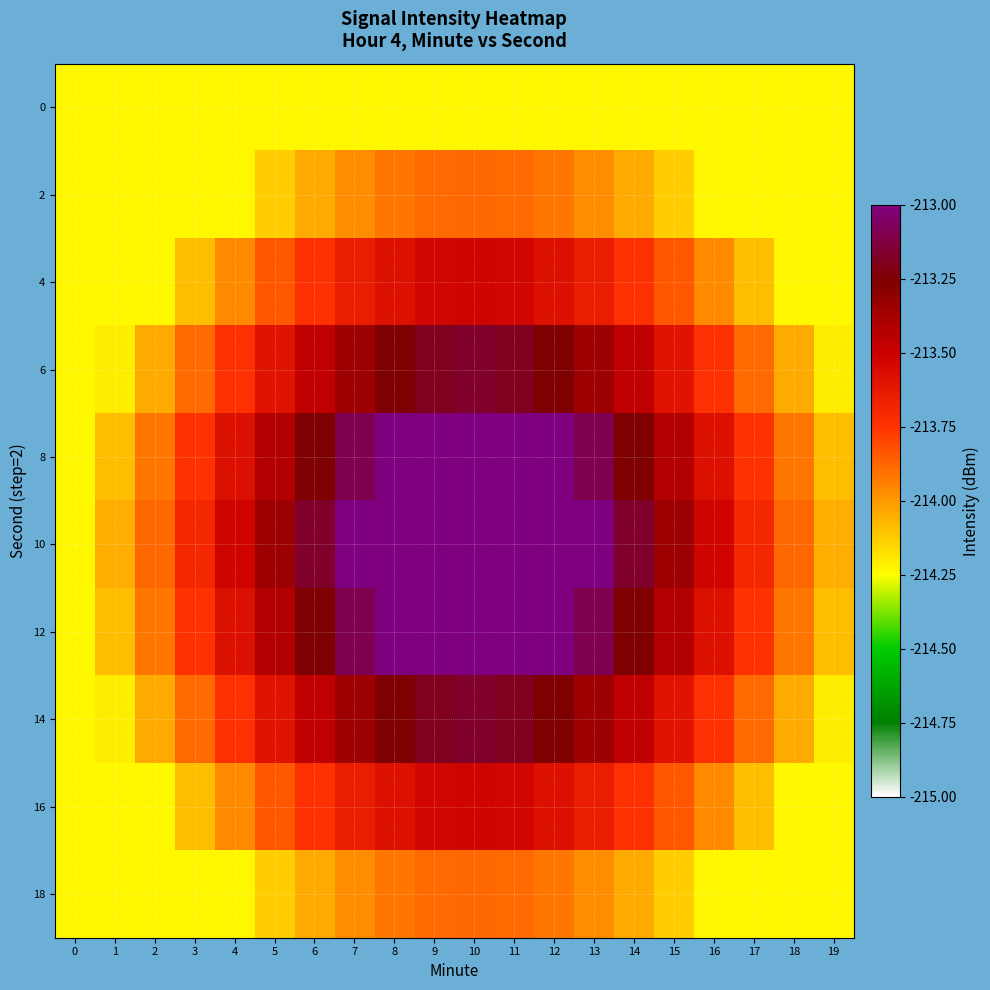

Reading right to left, what are all the values shown in this chart?

0: 19=-214.2	18=-214.2	17=-214.2	16=-214.2	15=-214.2	14=-214.2	13=-214.2	12=-214.2	11=-214.2	10=-214.2	9=-214.2	8=-214.2	7=-214.2	6=-214.2	5=-214.2	4=-214.2	3=-214.2	2=-214.2	1=-214.2	0=-214.2
2: 19=-214.2	18=-214.2	17=-214.2	16=-214.2	15=-214.1	14=-214.0	13=-214.0	12=-213.9	11=-213.9	10=-213.9	9=-213.9	8=-213.9	7=-214.0	6=-214.0	5=-214.1	4=-214.2	3=-214.2	2=-214.2	1=-214.2	0=-214.2
4: 19=-214.2	18=-214.2	17=-214.1	16=-214.0	15=-213.8	14=-213.7	13=-213.6	12=-213.6	11=-213.5	10=-213.5	9=-213.5	8=-213.6	7=-213.6	6=-213.7	5=-213.8	4=-214.0	3=-214.1	2=-214.2	1=-214.2	0=-214.2
6: 19=-214.2	18=-214.0	17=-213.9	16=-213.7	15=-213.6	14=-213.5	13=-213.3	12=-213.3	11=-213.2	10=-213.2	9=-213.2	8=-213.3	7=-213.3	6=-213.5	5=-213.6	4=-213.7	3=-213.9	2=-214.0	1=-214.2	0=-214.2
8: 19=-214.1	18=-213.9	17=-213.7	16=-213.6	15=-213.4	14=-213.3	13=-213.1	12=-213.0	11=-212.9	10=-212.8	9=-212.9	8=-213.0	7=-213.1	6=-213.3	5=-213.4	4=-213.6	3=-213.7	2=-213.9	1=-214.1	0=-214.2
10: 19=-214.1	18=-213.9	17=-213.7	16=-213.5	15=-213.3	14=-213.2	13=-213.0	12=-212.8	11=-212.6	10=-212.5	9=-212.6	8=-212.8	7=-213.0	6=-213.2	5=-213.3	4=-213.5	3=-213.7	2=-213.9	1=-214.1	0=-214.2
12: 19=-214.1	18=-213.9	17=-213.7	16=-213.6	15=-213.4	14=-213.3	13=-213.1	12=-213.0	11=-212.9	10=-212.8	9=-212.9	8=-213.0	7=-213.1	6=-213.3	5=-213.4	4=-213.6	3=-213.7	2=-213.9	1=-214.1	0=-214.2
14: 19=-214.2	18=-214.0	17=-213.9	16=-213.7	15=-213.6	14=-213.5	13=-213.3	12=-213.3	11=-213.2	10=-213.2	9=-213.2	8=-213.3	7=-213.3	6=-213.5	5=-213.6	4=-213.7	3=-213.9	2=-214.0	1=-214.2	0=-214.2
16: 19=-214.2	18=-214.2	17=-214.1	16=-214.0	15=-213.8	14=-213.7	13=-213.6	12=-213.6	11=-213.5	10=-213.5	9=-213.5	8=-213.6	7=-213.6	6=-213.7	5=-213.8	4=-214.0	3=-214.1	2=-214.2	1=-214.2	0=-214.2
18: 19=-214.2	18=-214.2	17=-214.2	16=-214.2	15=-214.1	14=-214.0	13=-214.0	12=-213.9	11=-213.9	10=-213.9	9=-213.9	8=-213.9	7=-214.0	6=-214.0	5=-214.1	4=-214.2	3=-214.2	2=-214.2	1=-214.2	0=-214.2